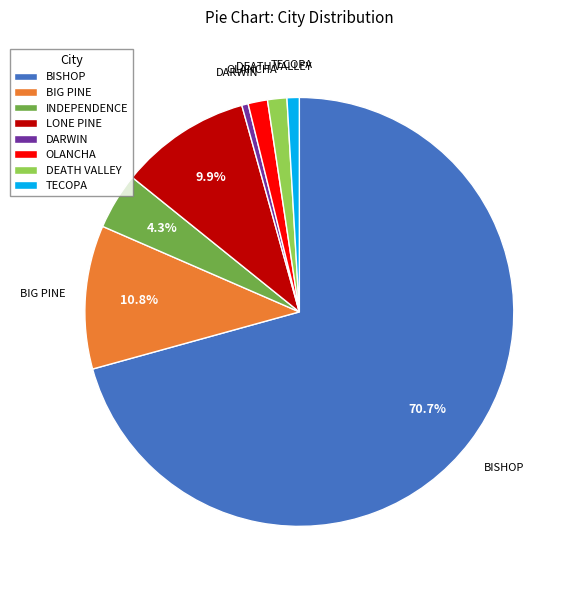

Is there a majority slice in this chart?

Yes